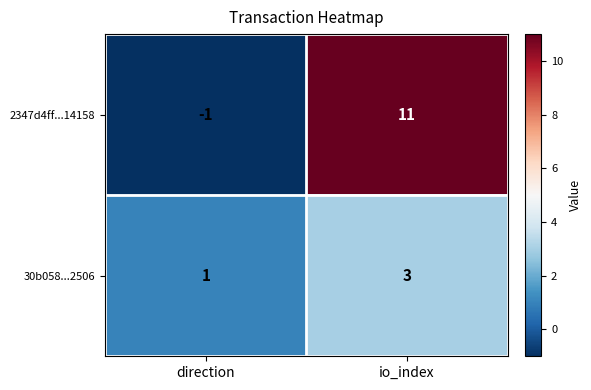

What is the sum of the 30b058...2506 values at io_index and direction?

4